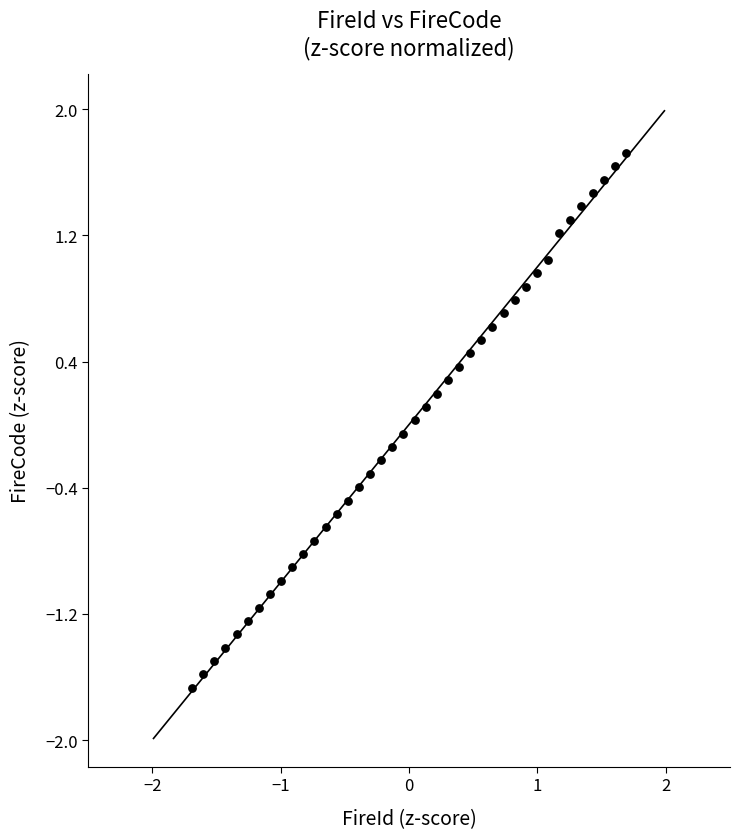

What is the range of Y values (max minus min)?

3.4